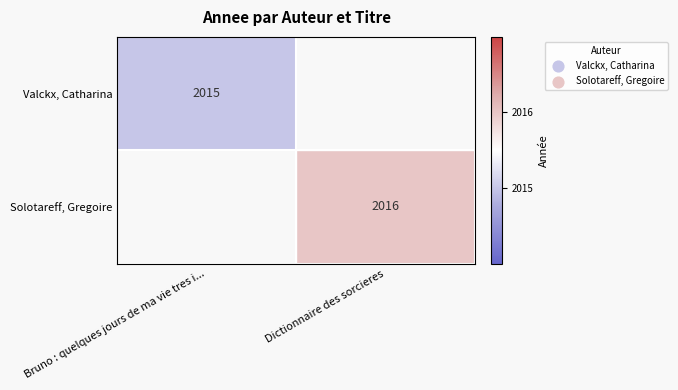

The Valckx, Catharina series shows 2015.0 at Bruno : quelques jours de ma vie tres i.... True or false?

True